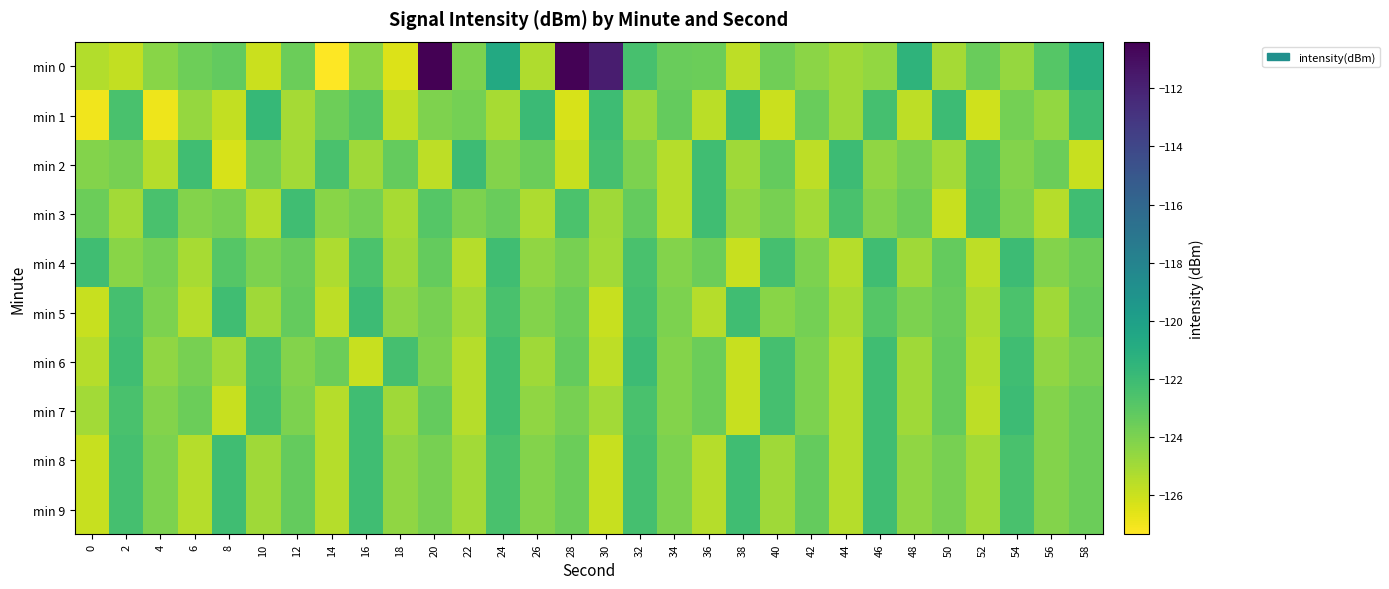

Between 10 and 6, which is larger?

6